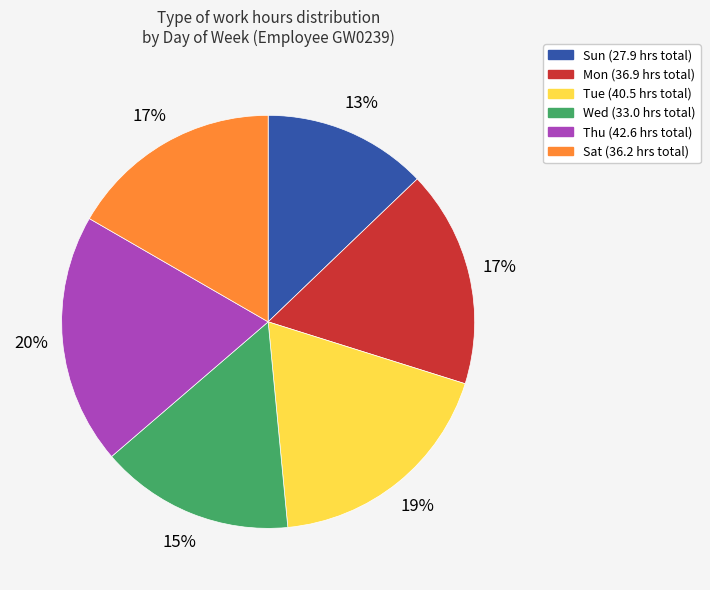

Does Tue represent more than half of the total?

No